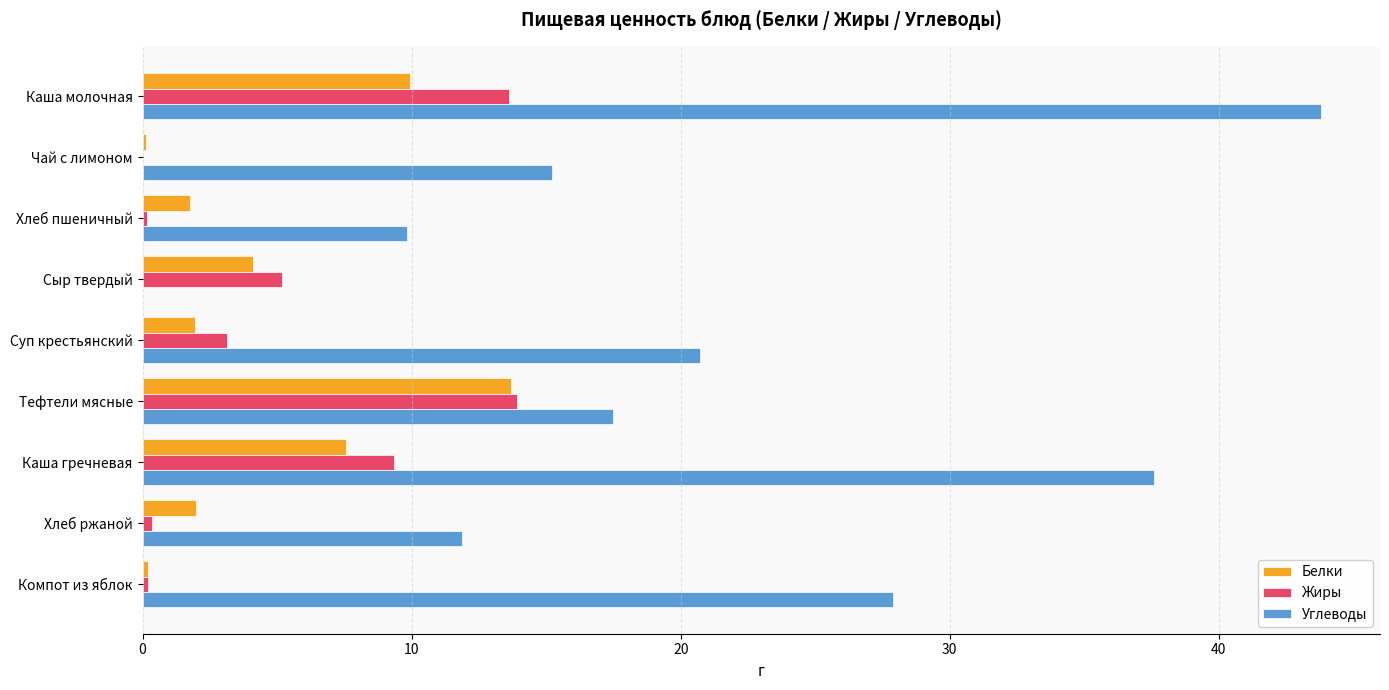

How many data points does each series have?

9